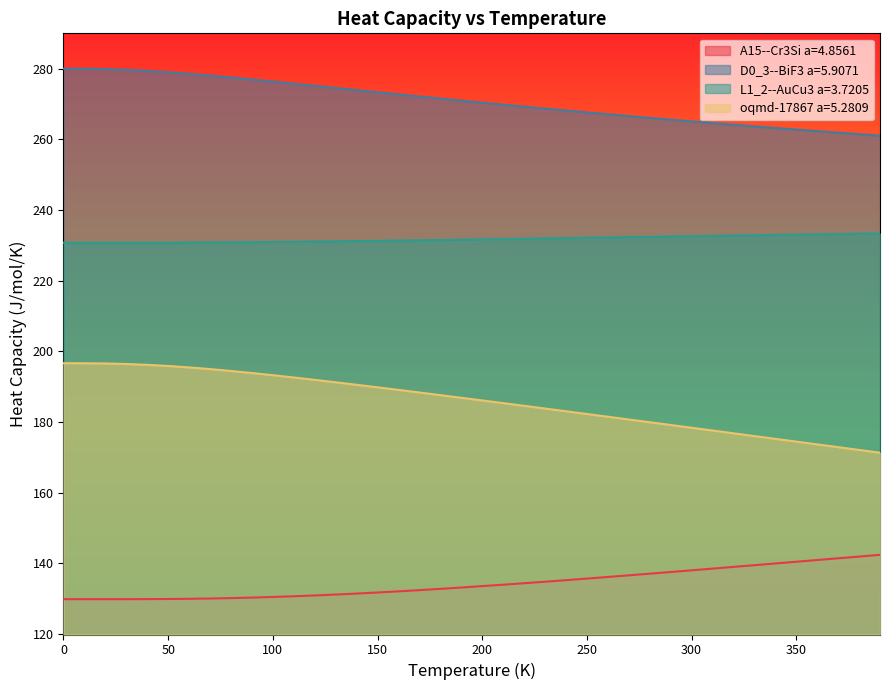

Count the number of data series in this chart.

4